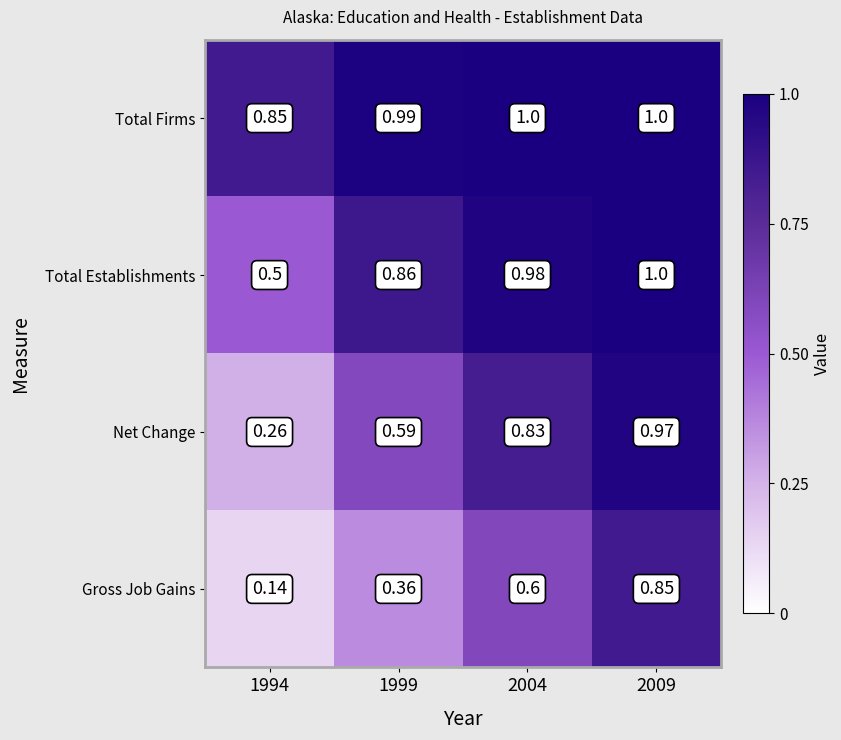

At how many categories does at least one series exceed 0?

4